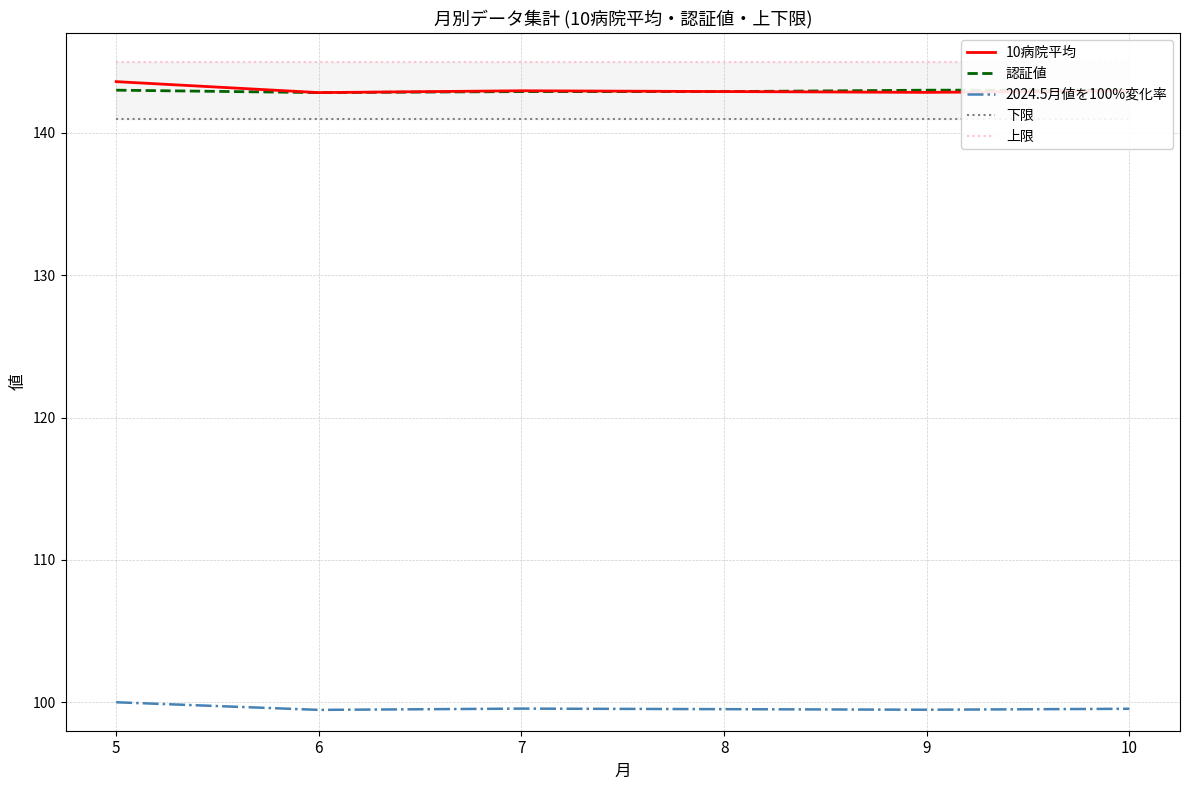

The value of 上限 at 5 is 229.7. True or false?

False